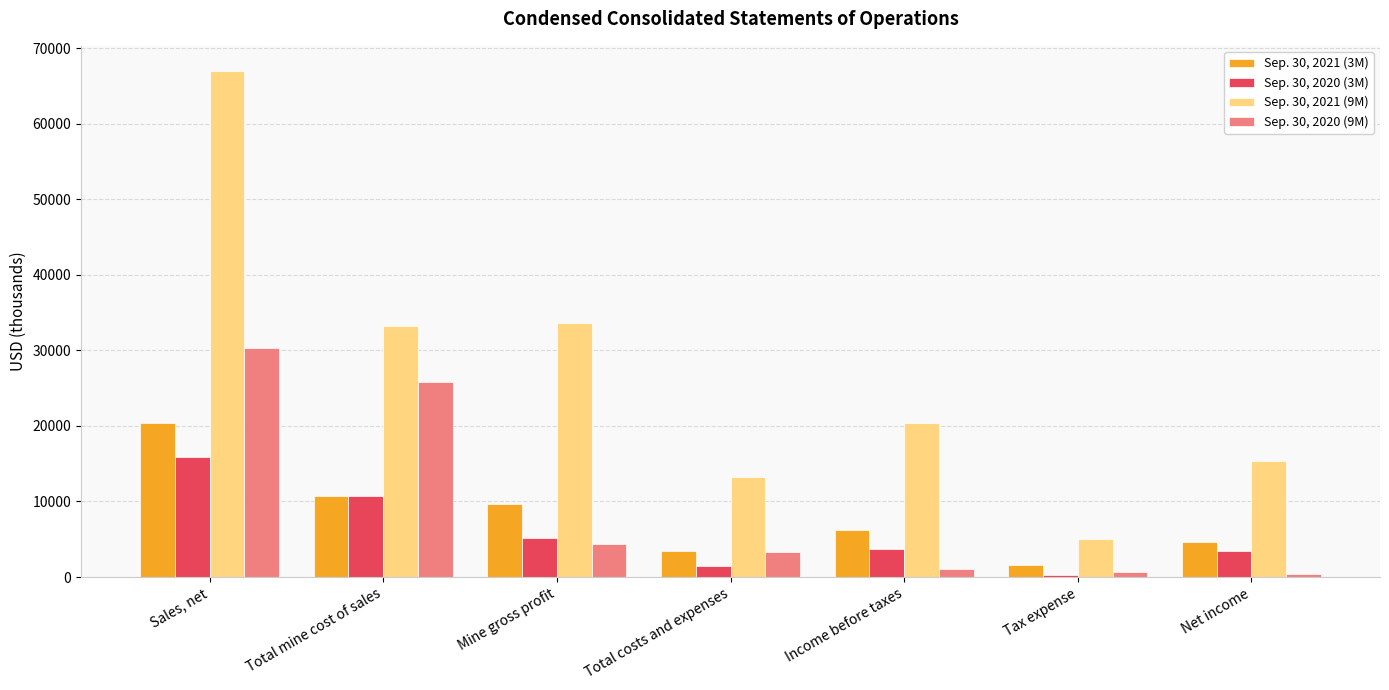

Which series has the largest total across all categories?

Sep. 30, 2021 (9M)